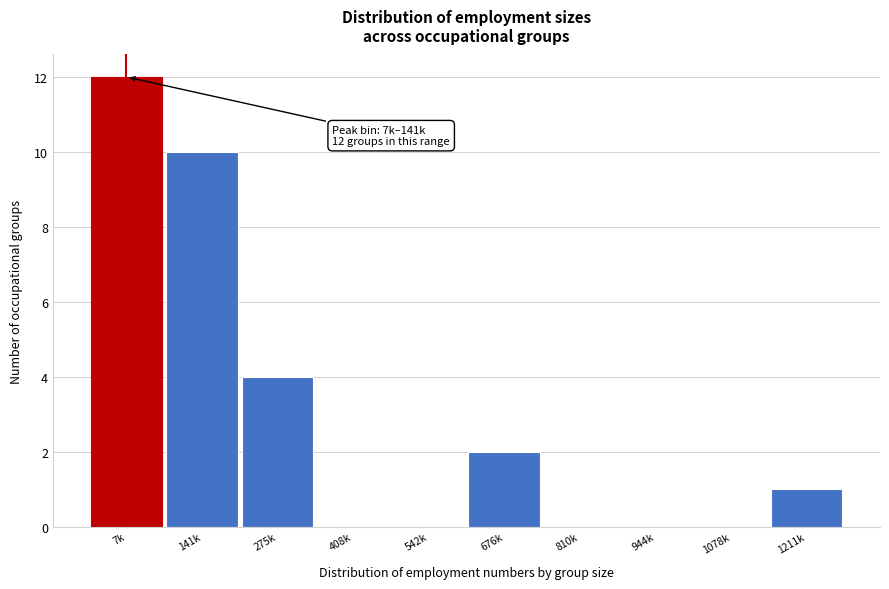

Reading left to right, transcribe all the data shown in this chart.

7k=12	141k=10	275k=4	408k=0	542k=0	676k=2	810k=0	944k=0	1078k=0	1211k=1